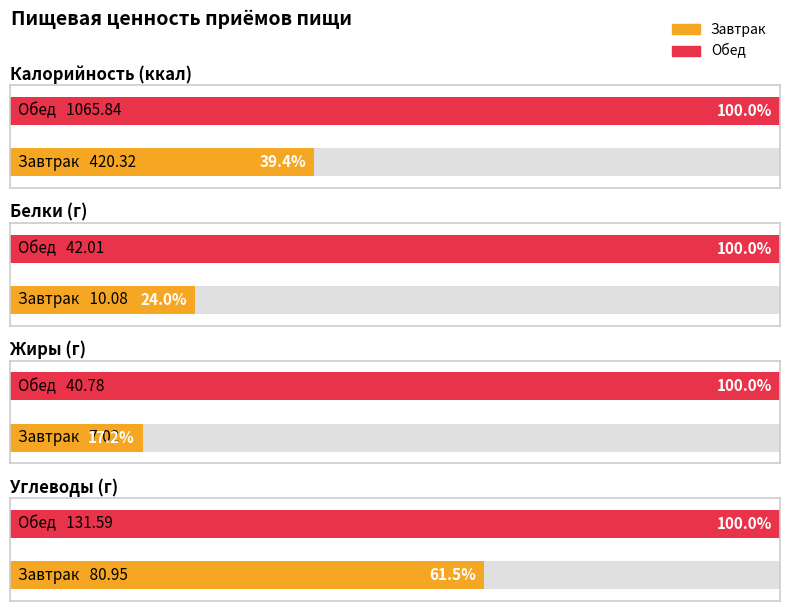

What is the difference between the highest and lowest values at Обед?

1025.1